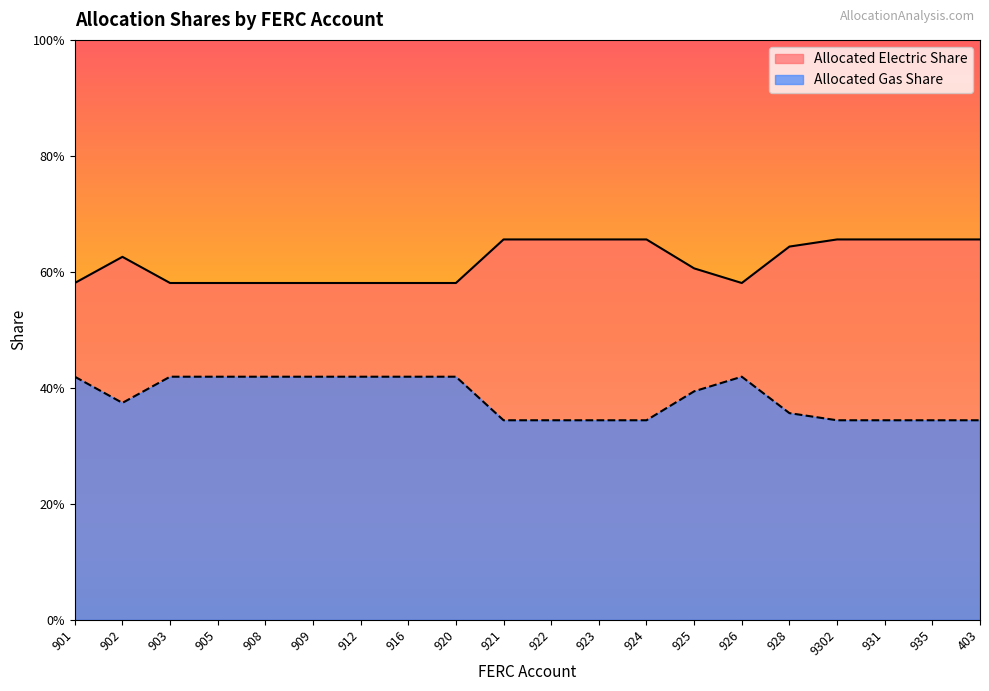

Where is Allocated Gas Share nearest to the value 0?

901